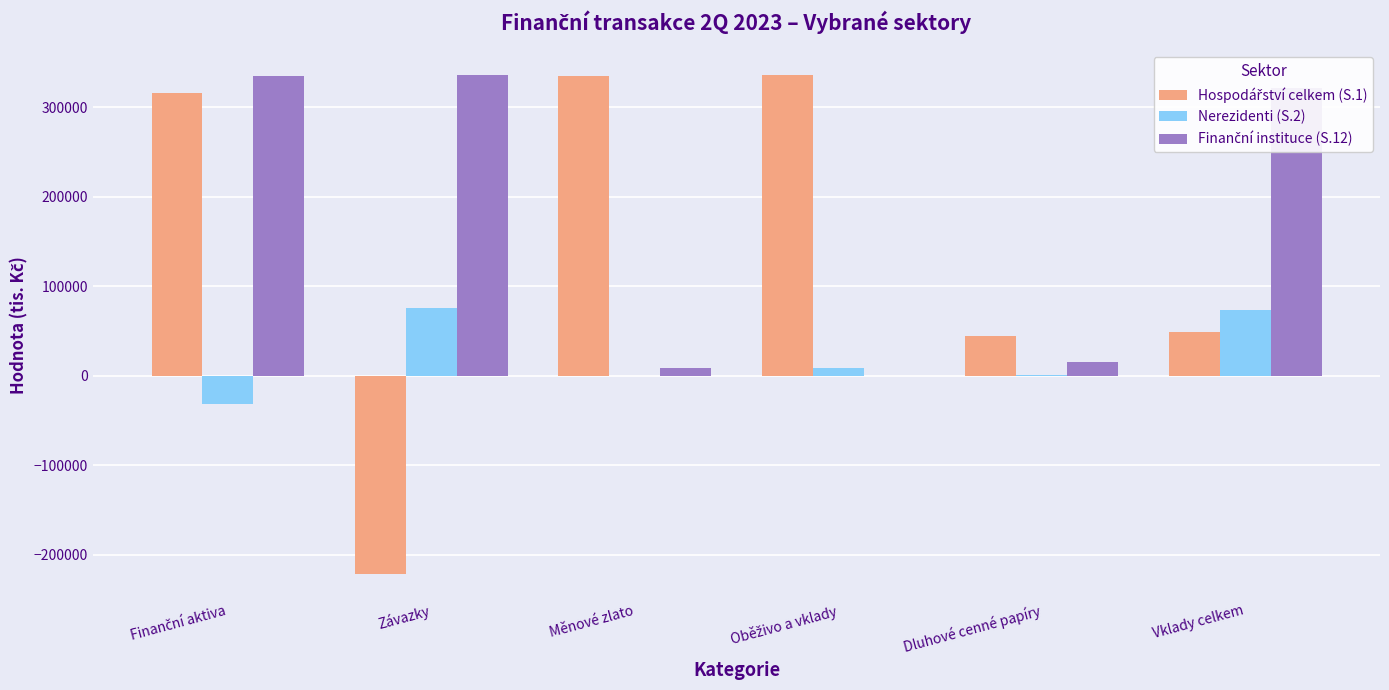

What is the greatest value displayed?

335876